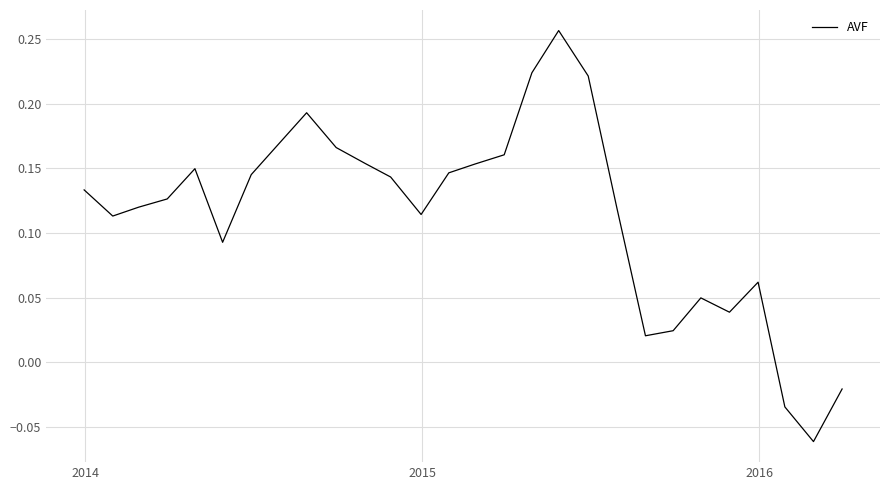

What is the difference between the maximum and minimum values?

0.3